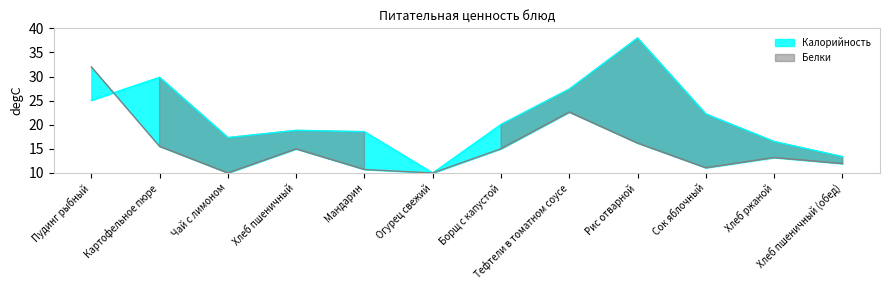

Rank the series at Огурец свежий from lowest to highest value.

Калорийность, Белки